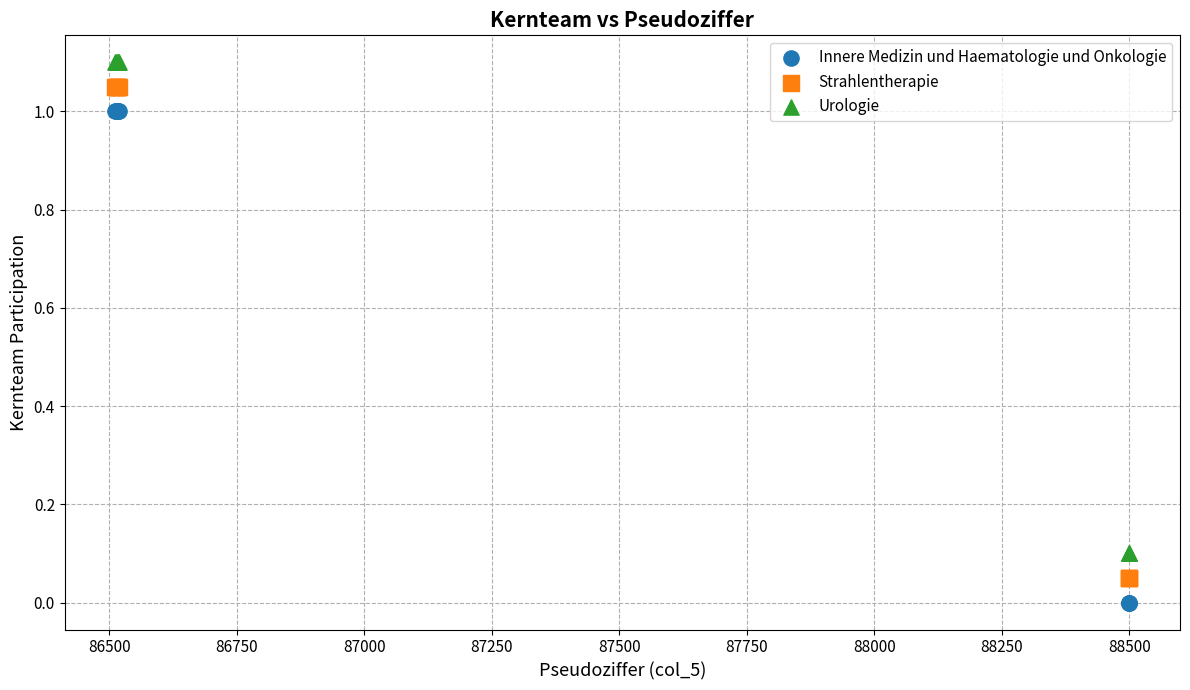

What are all the series names shown in the legend?

Innere Medizin und Haematologie und Onkologie, Strahlentherapie, Urologie